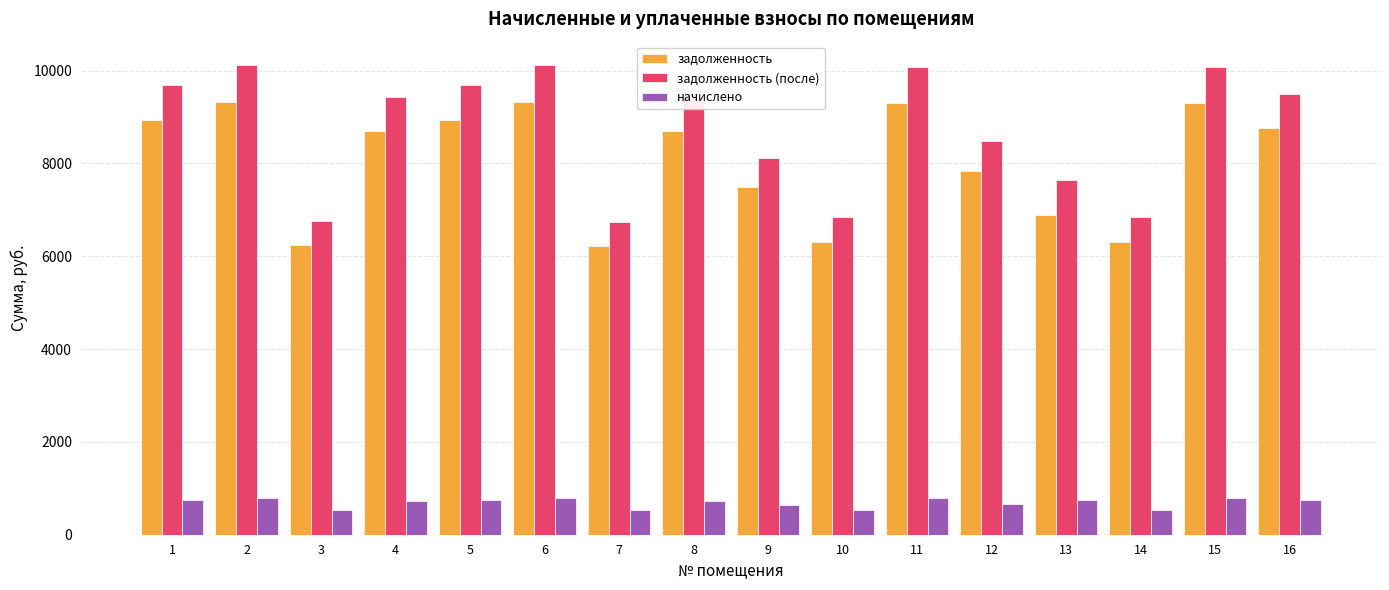

What is the lowest value of the начислено series?

526.5